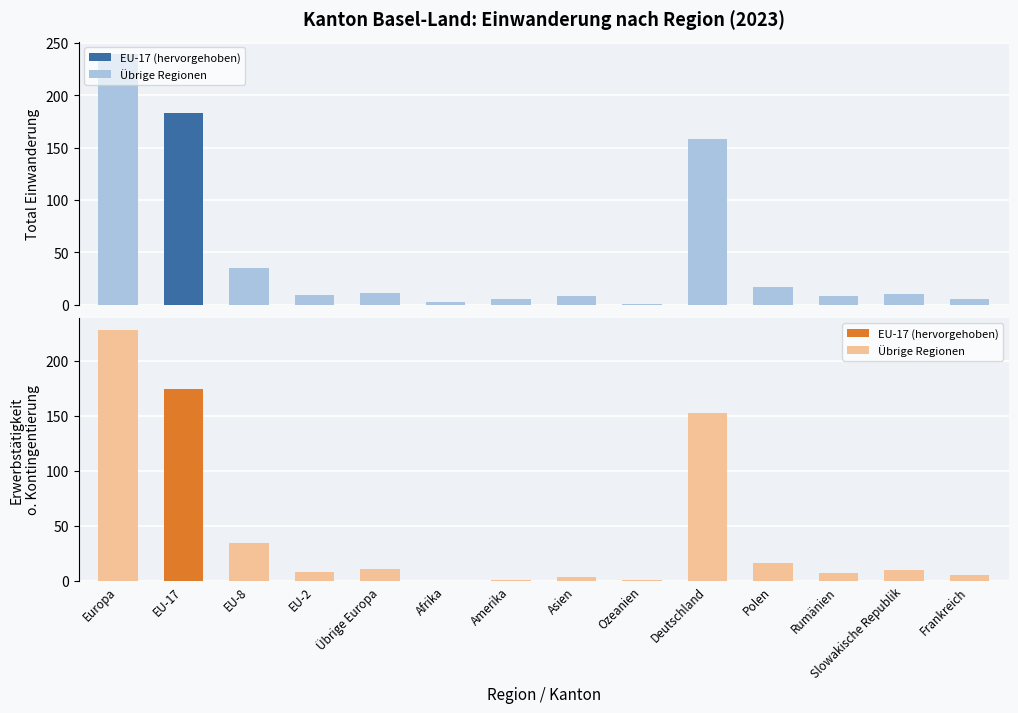

At which label is Total Einwanderung closest to 120?

Deutschland